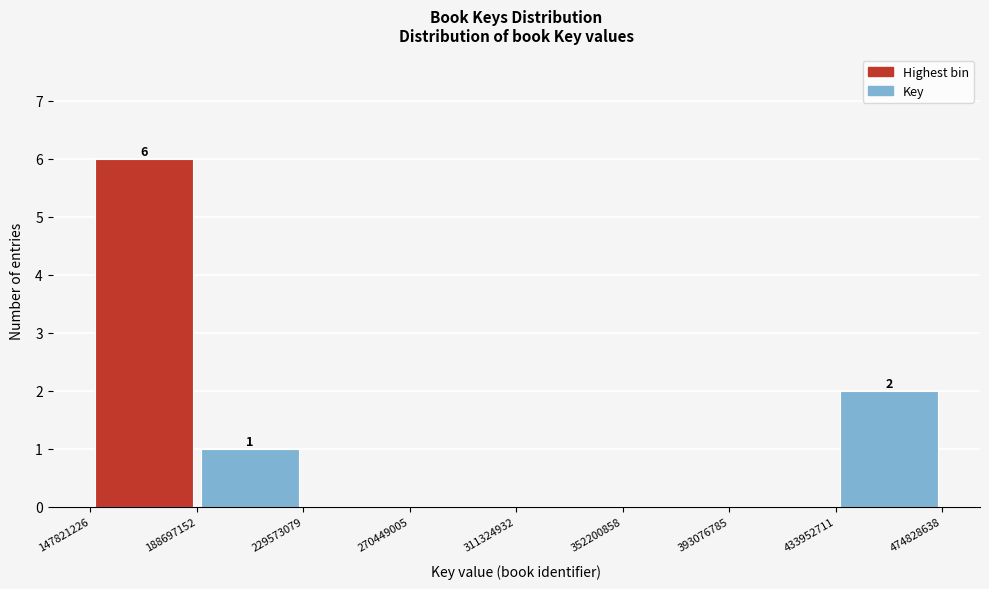

Which range on the x-axis has the tallest bar?

147821226 to 188697152